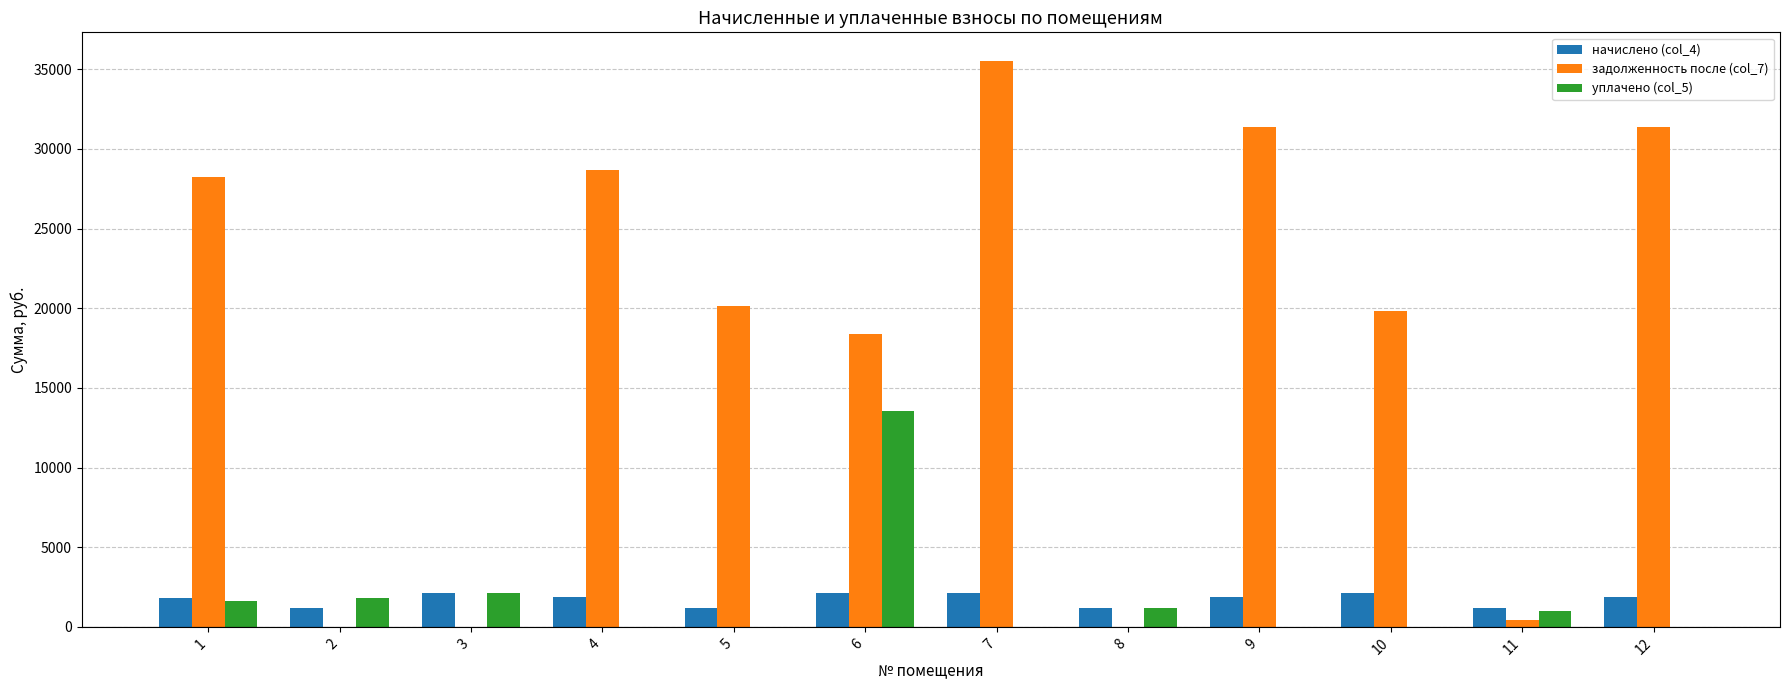

Which series has the largest total across all categories?

задолженность после (col_7)